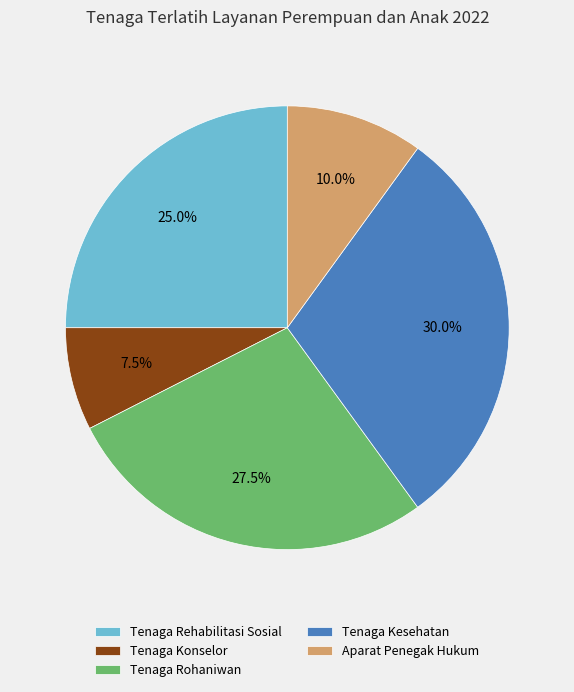

What portion of the pie excludes Tenaga Rohaniwan?

72.5%